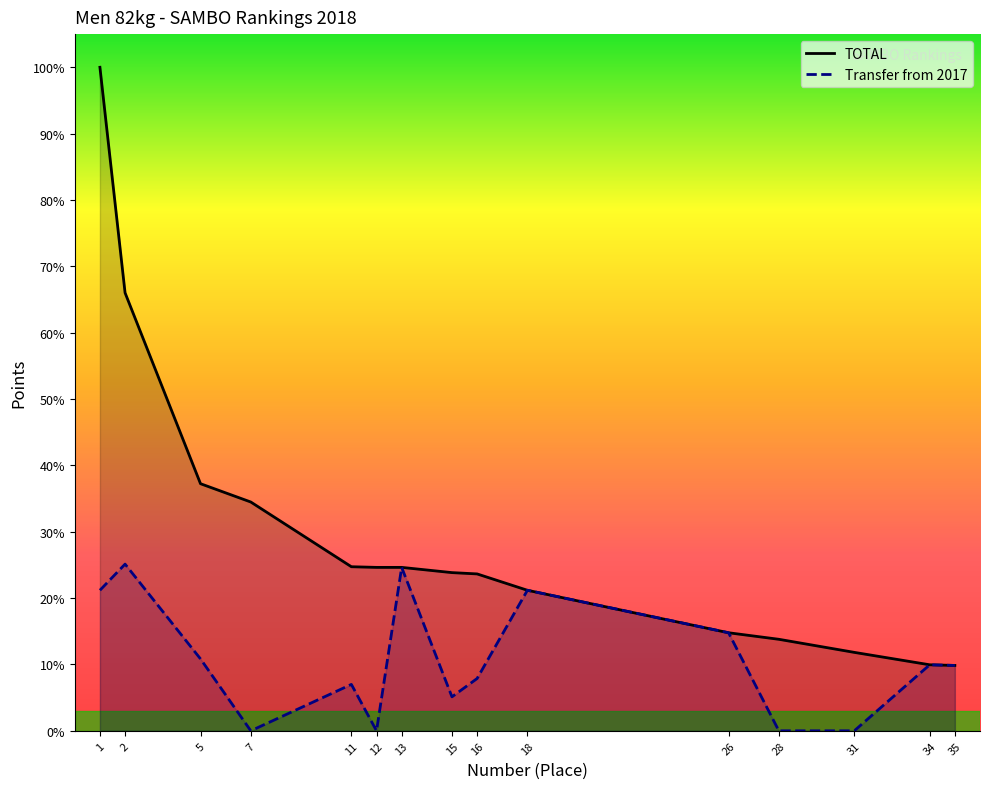

List the series in order of their peak value, highest first.

TOTAL, Transfer from 2017